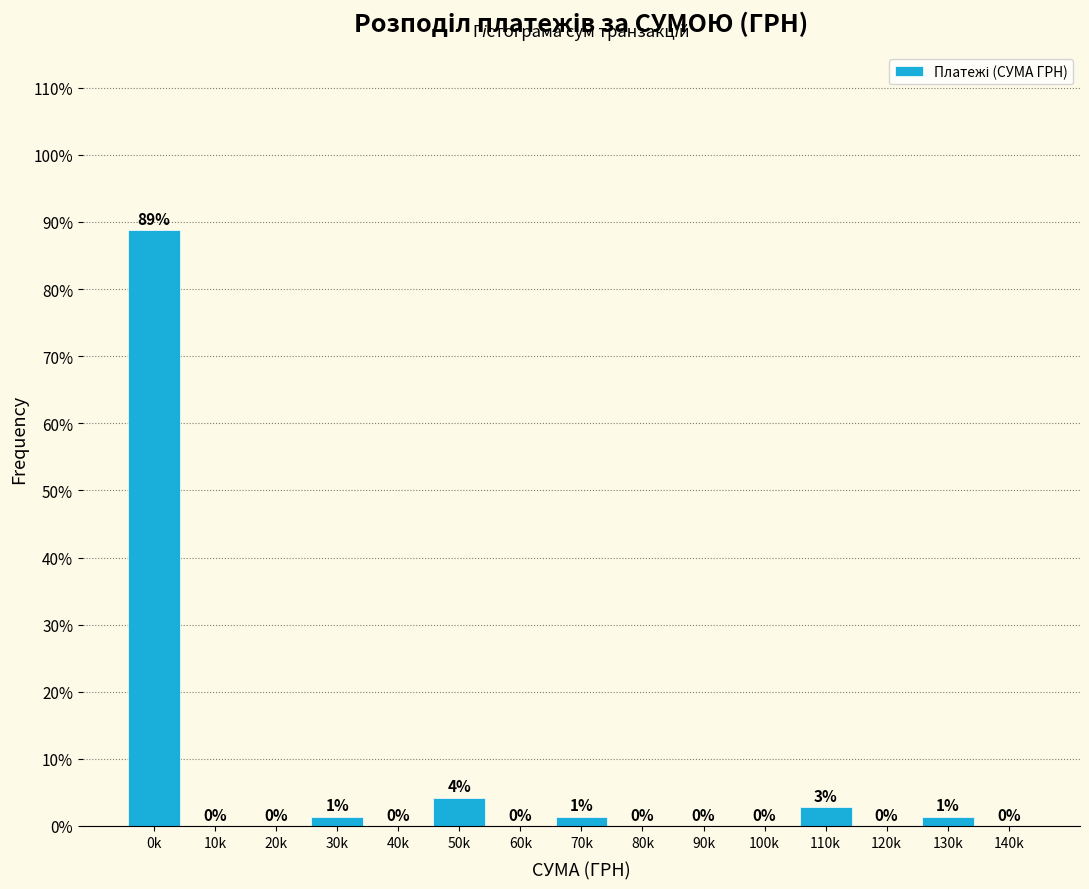

Between 110k and 50k, which is larger?

50k